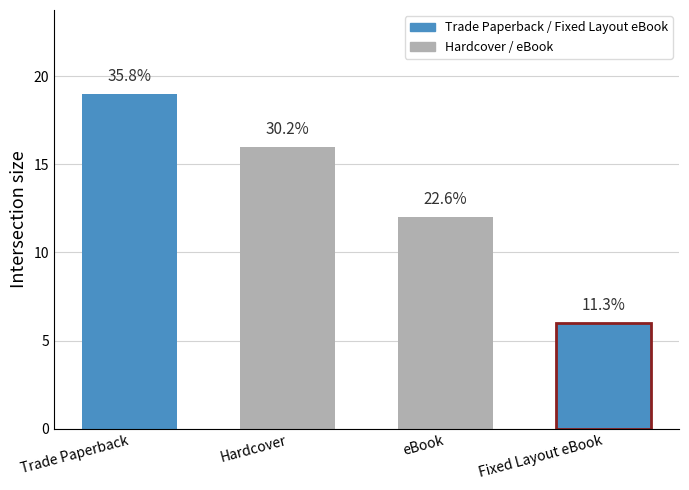

At which label is the value closest to 12?

eBook